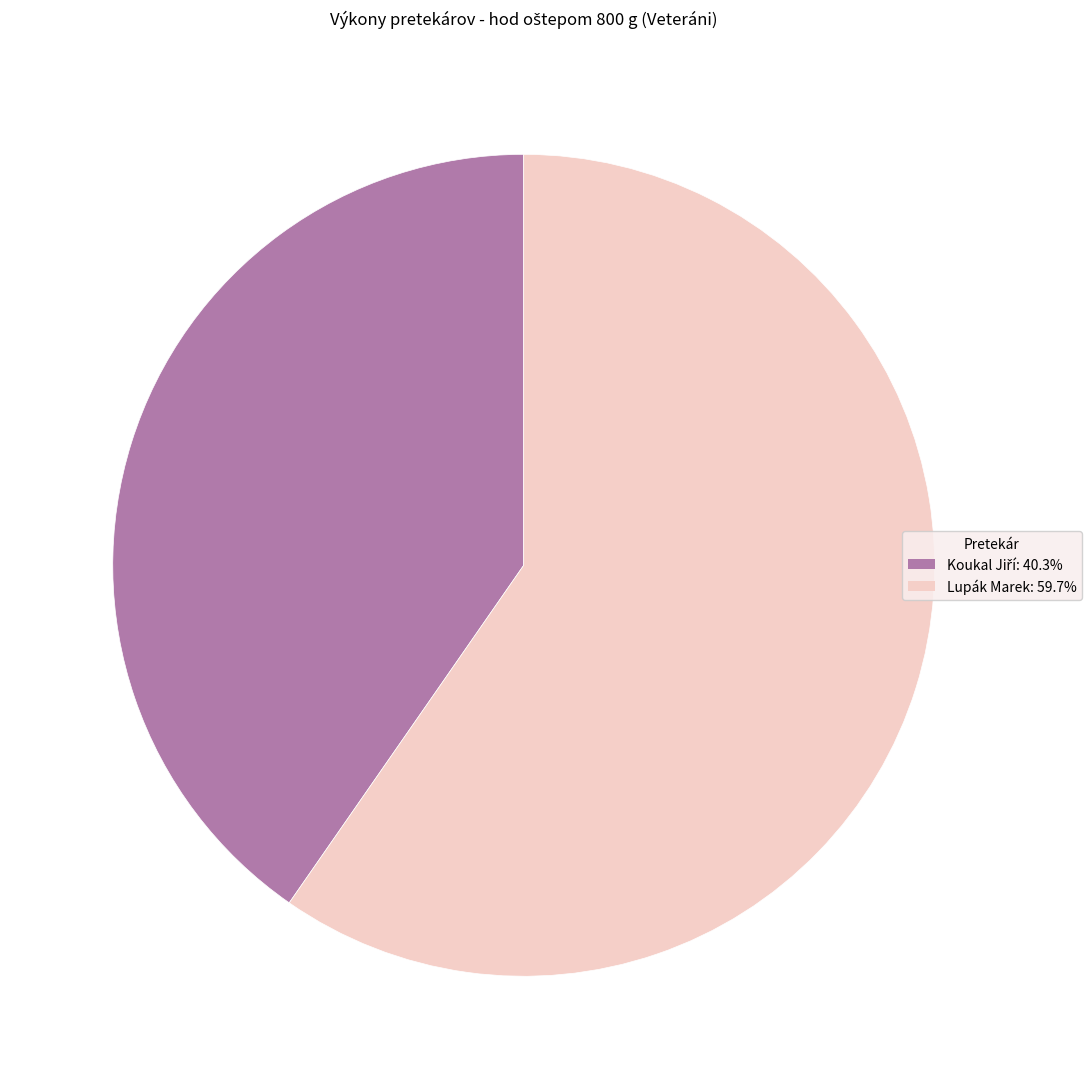

Count the number of slices in the pie.

2